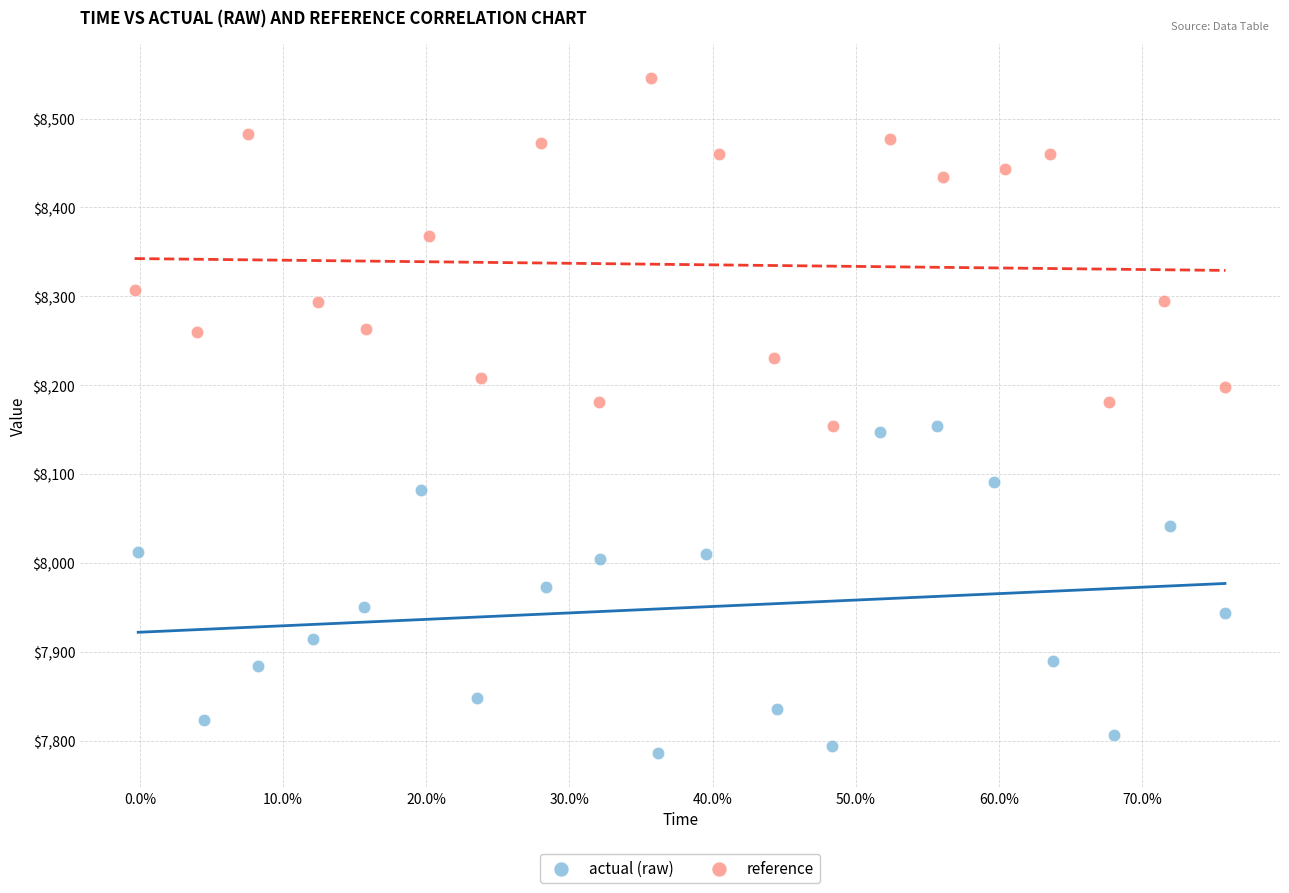

Which series has the widest spread of Y values?

reference